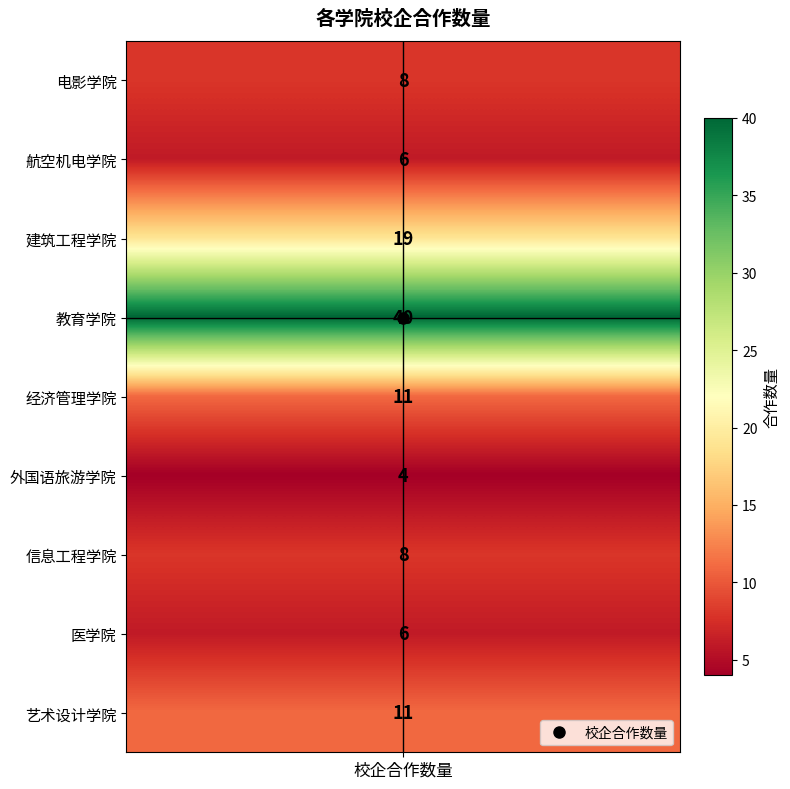

The value at 信息工程学院 is 8. True or false?

True